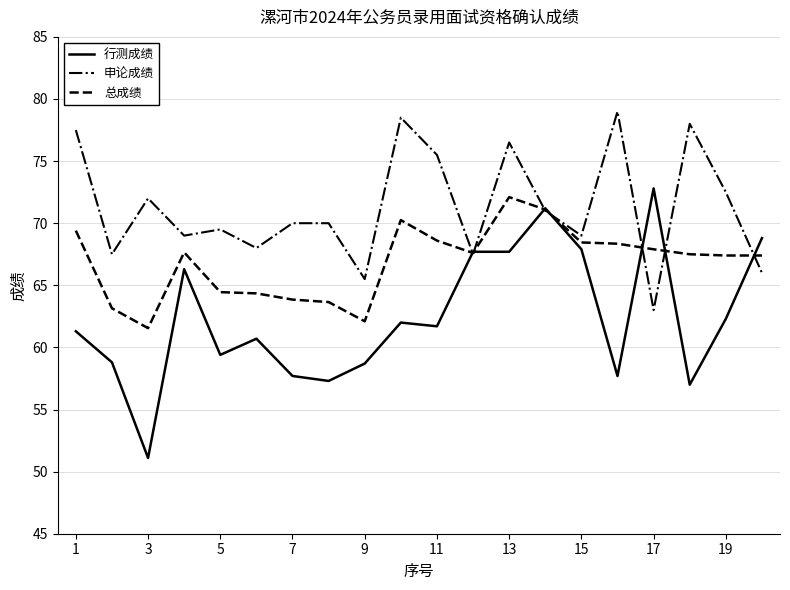

What is the maximum value shown in the chart?

79.0